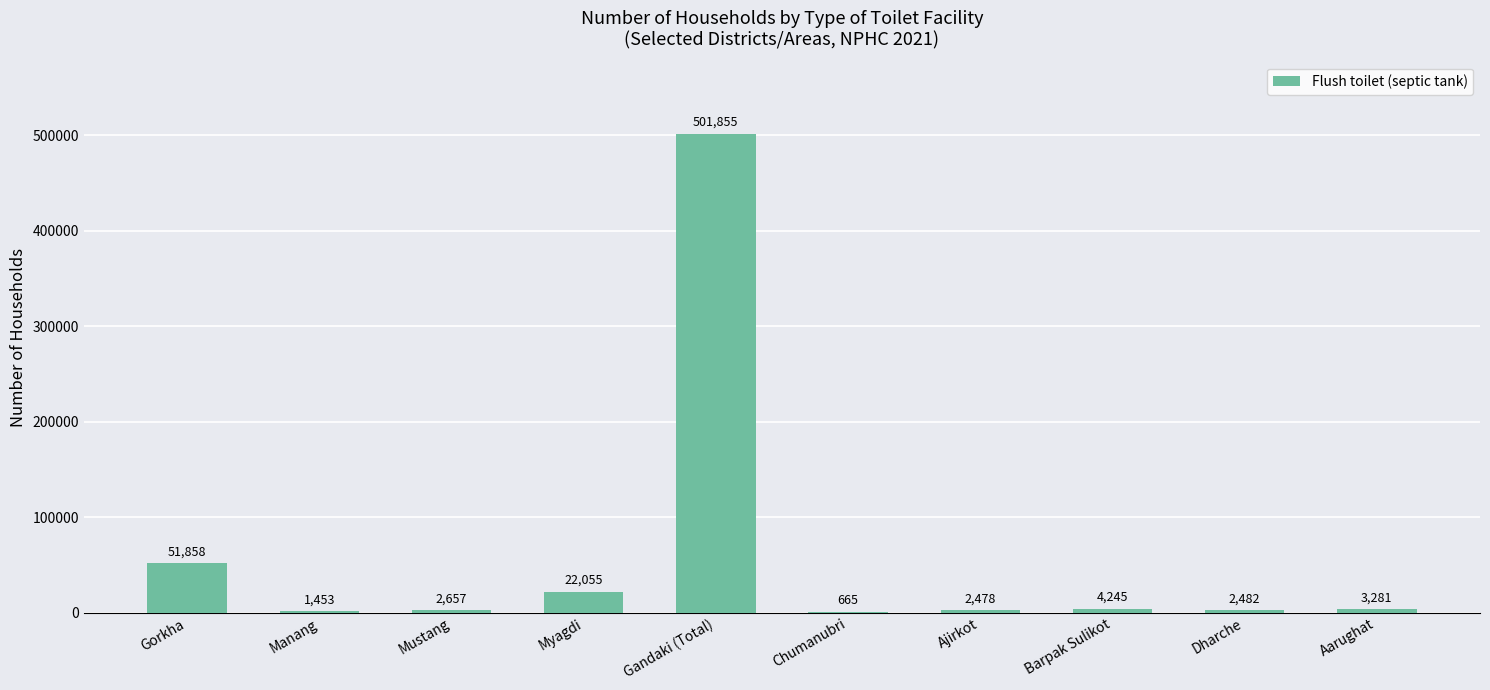

The chart shows a value of 2478 at Ajirkot. True or false?

True